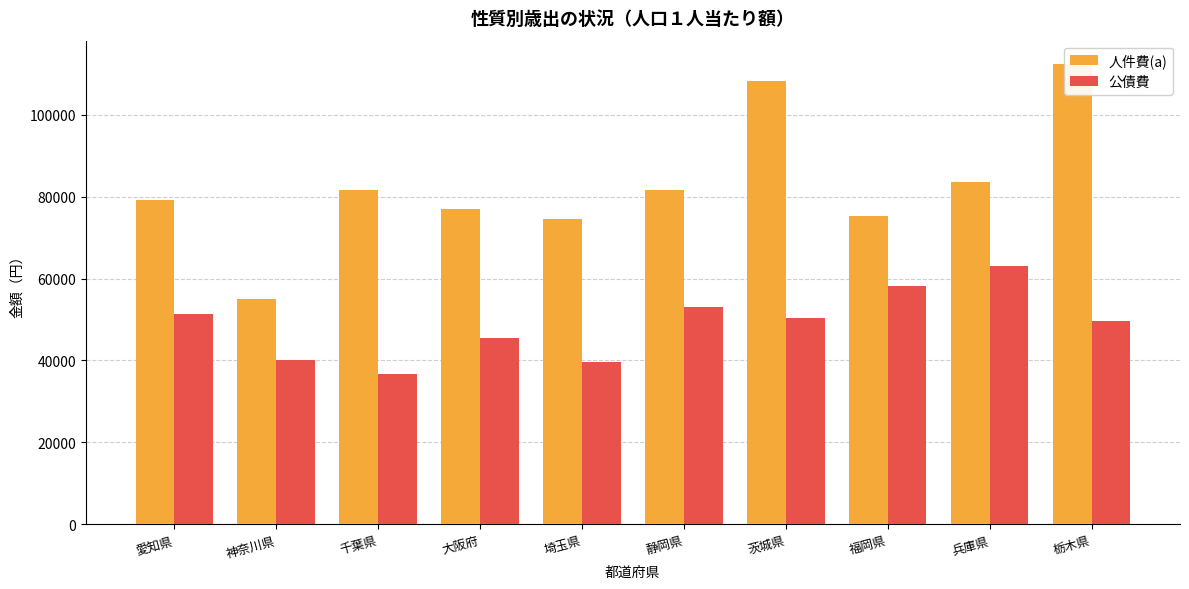

What is the total value across all series at 大阪府?

122342